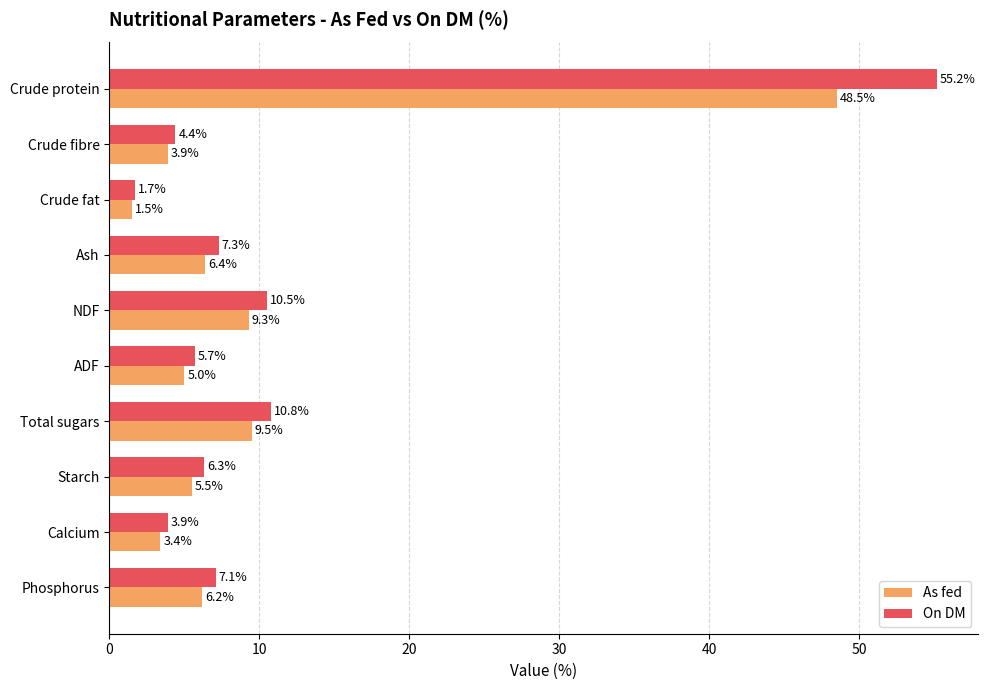

True or false: As fed has a value of 9.5 at Total sugars.

True